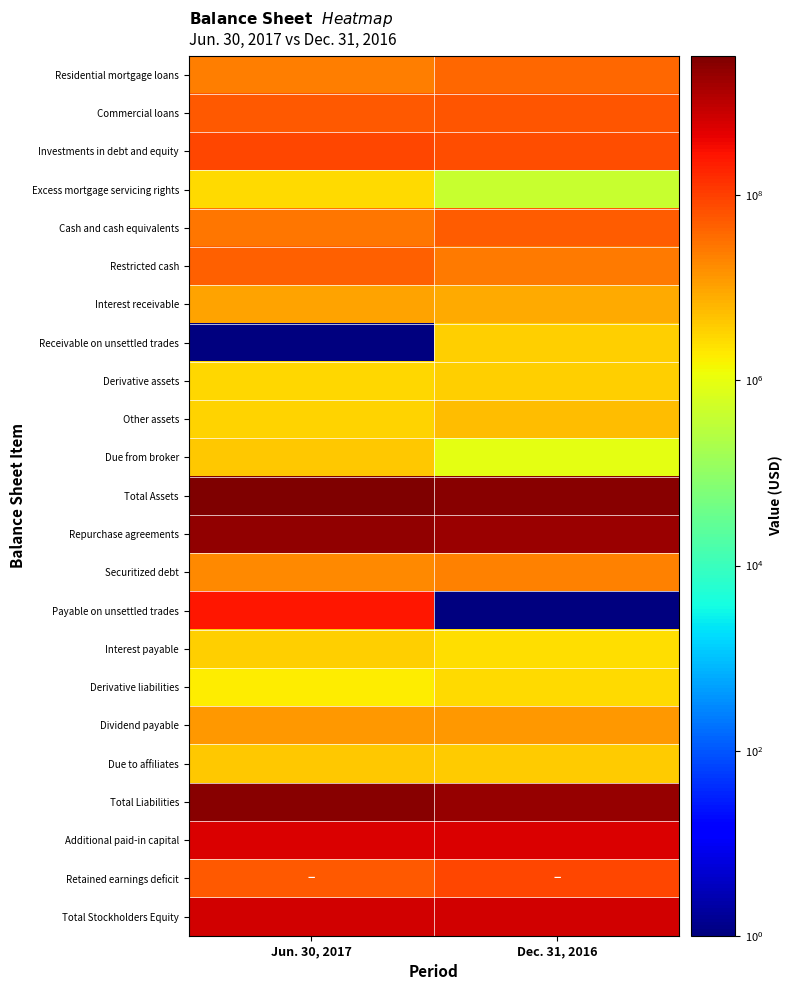

Rank the series by their maximum value, from lowest to highest.

Excess mortgage servicing rights, Derivative liabilities, Interest payable, Receivable on unsettled trades, Derivative assets, Due from broker, Due to affiliates, Other assets, Interest receivable, Dividend payable, Securitized debt, Residential mortgage loans, Restricted cash, Cash and cash equivalents, Commercial loans, Retained earnings deficit, Investments in debt and equity, Payable on unsettled trades, Additional paid-in capital, Total Stockholders Equity, Repurchase agreements, Total Liabilities, Total Assets